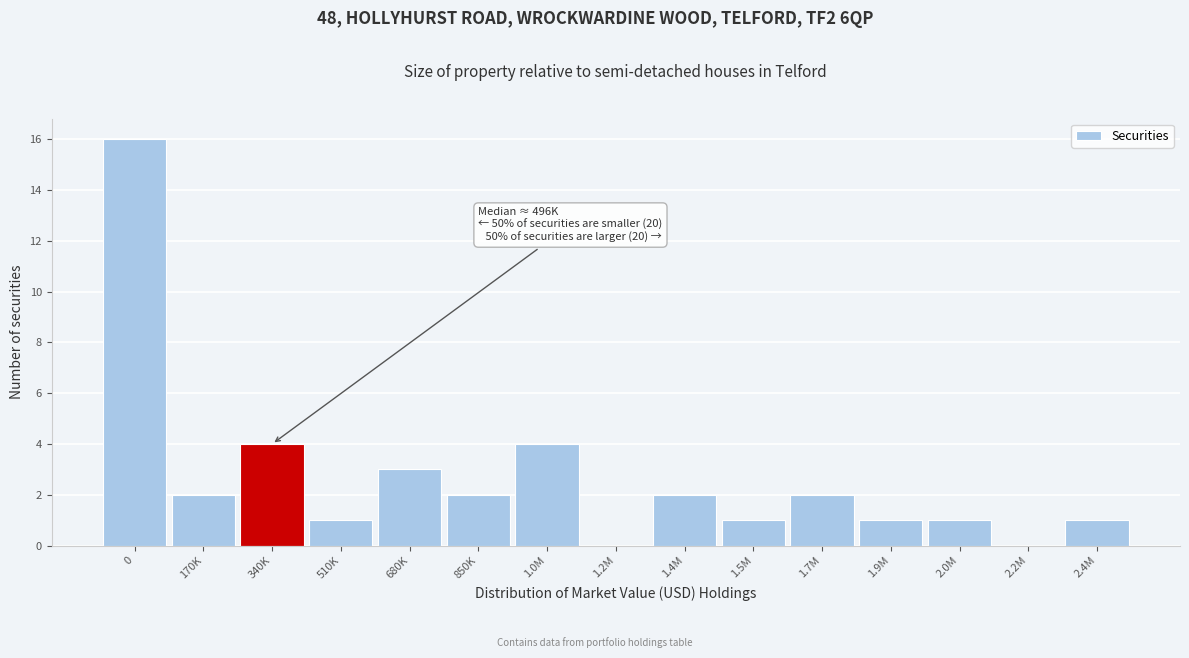

Reading left to right, transcribe all the data shown in this chart.

0=16	170K=2	340K=4	510K=1	680K=3	850K=2	1.0M=4	1.2M=0	1.4M=2	1.5M=1	1.7M=2	1.9M=1	2.0M=1	2.2M=0	2.4M=1